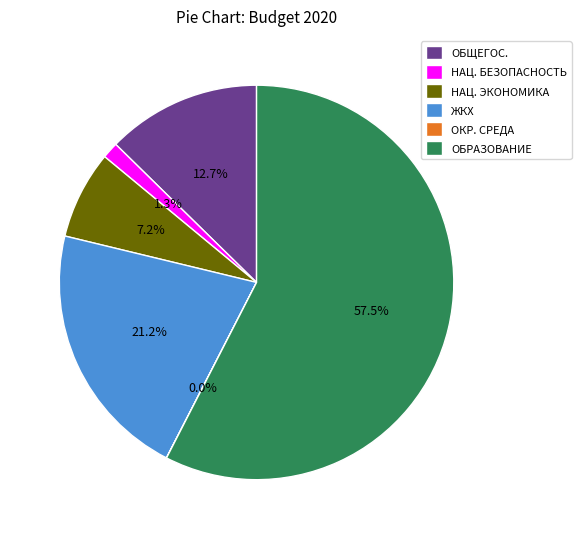

Is there any slice that represents more than half of the pie?

Yes